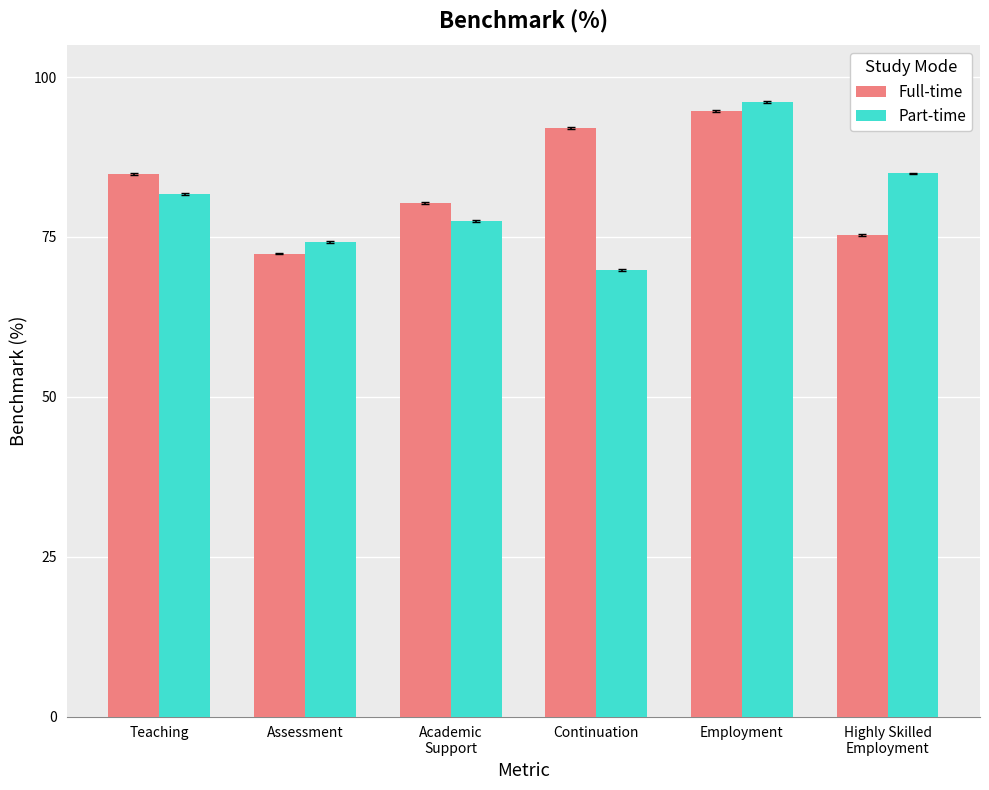

The Part-time series shows 124.2 at Teaching. True or false?

False